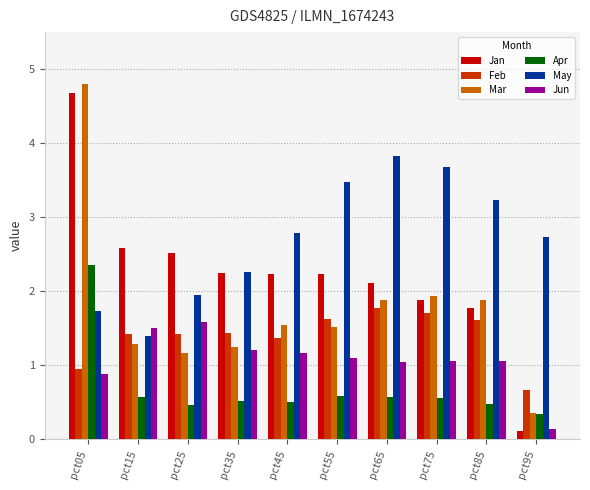

Which category has the highest value across all series?

pct05